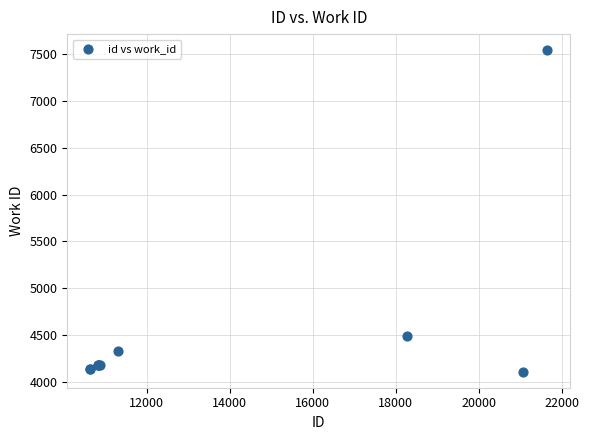

What Y value in the scatter plot is closest to 5825?

4495